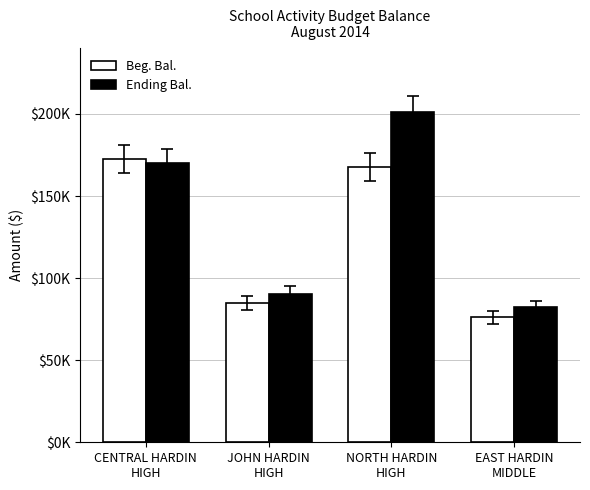

What are all the series names shown in the legend?

Beg. Bal., Ending Bal.